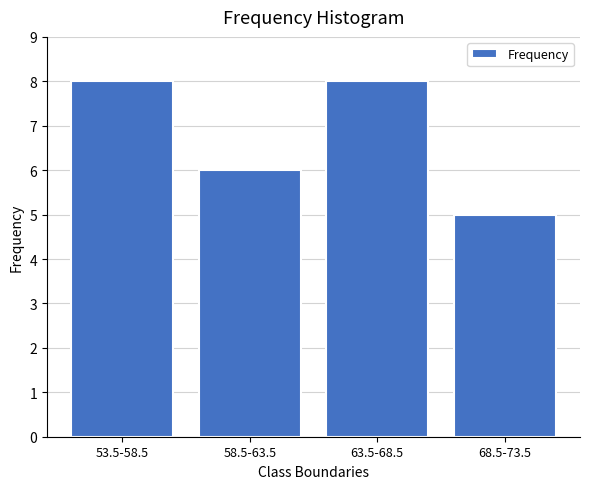

Reading left to right, extract all data points from this chart.

8	6	8	5